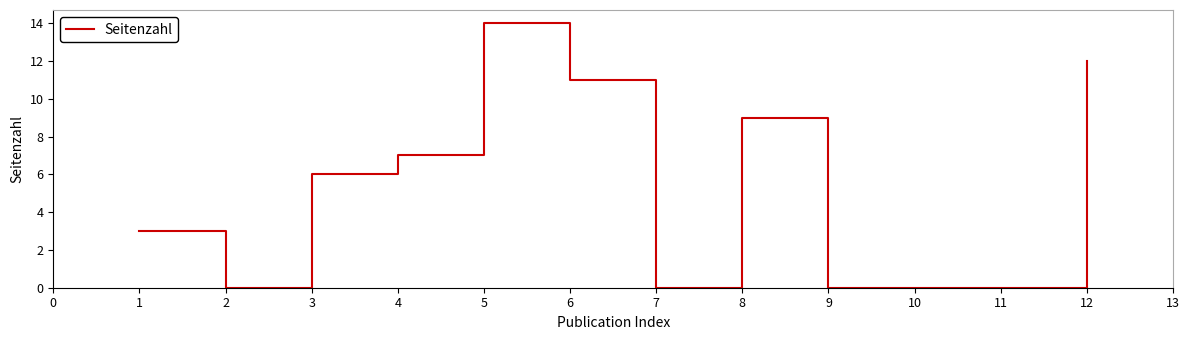

The chart shows a value of 10 at 4. True or false?

False